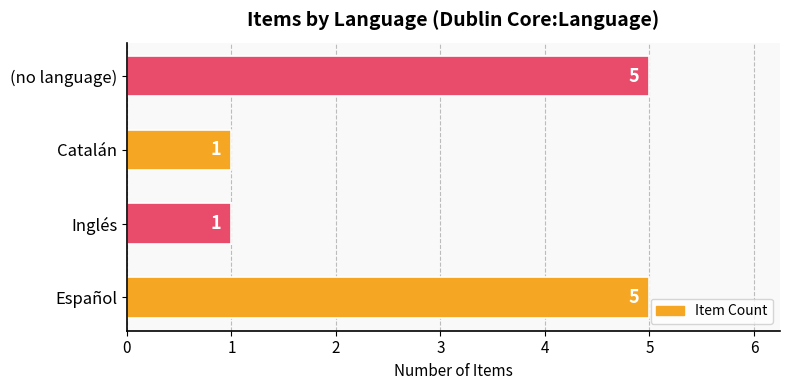

Which has a higher value, Catalán or (no language)?

(no language)